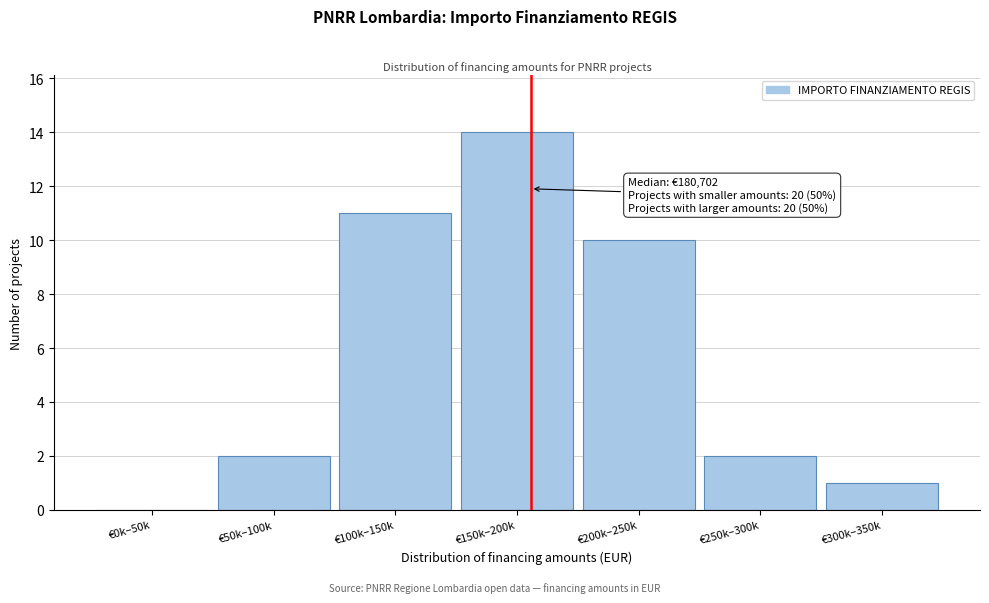

Reading left to right, extract all data points from this chart.

€0k–50k=0	€50k–100k=2	€100k–150k=11	€150k–200k=14	€200k–250k=10	€250k–300k=2	€300k–350k=1